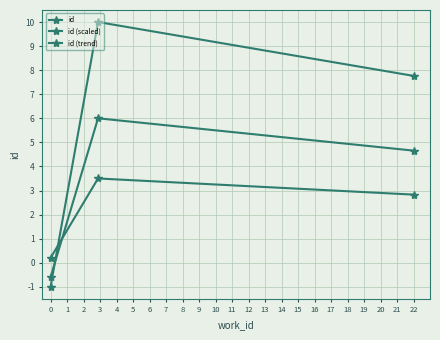

What is the value of the id point at the 3rd from the left?

7.8